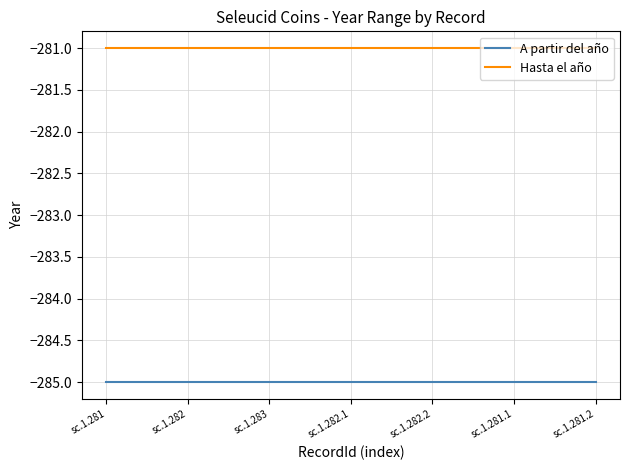

At which label is A partir del año closest to -285?

sc.1.281